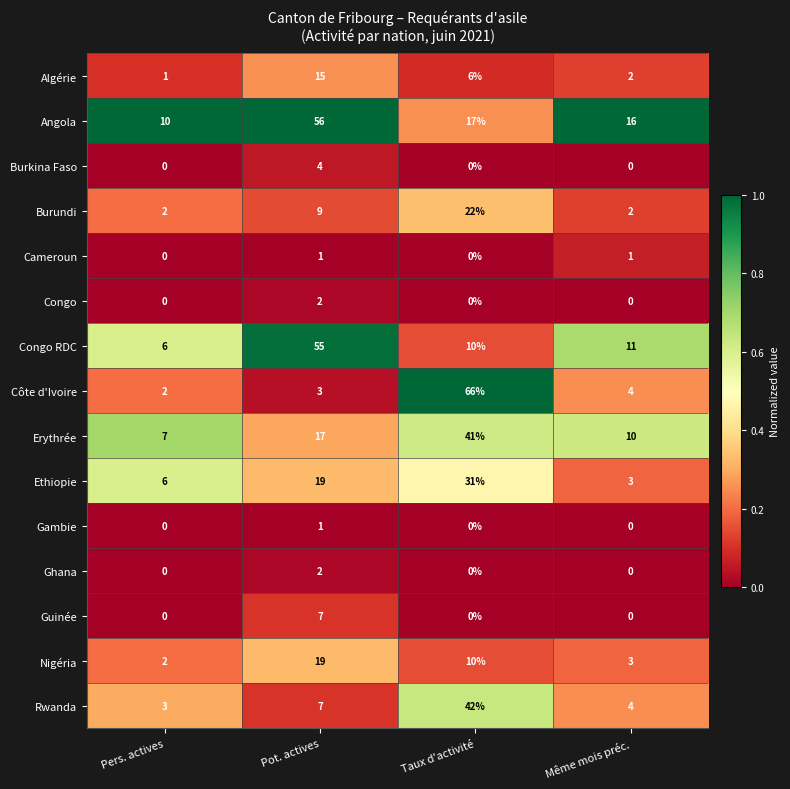

What is the maximum value shown in the chart?

66